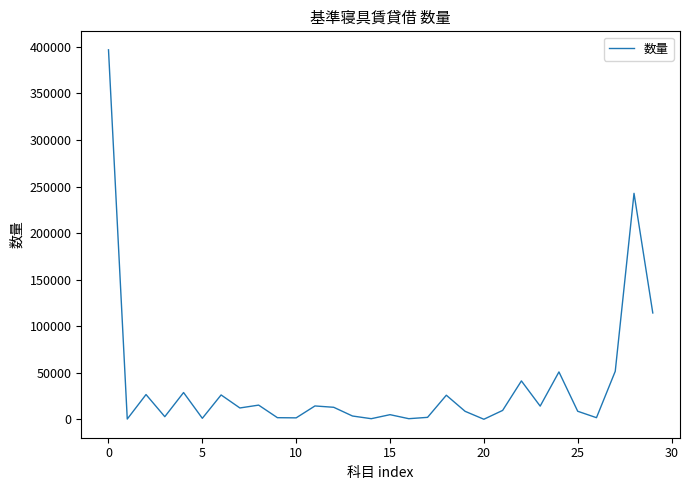

What is the maximum value shown in the chart?

396780